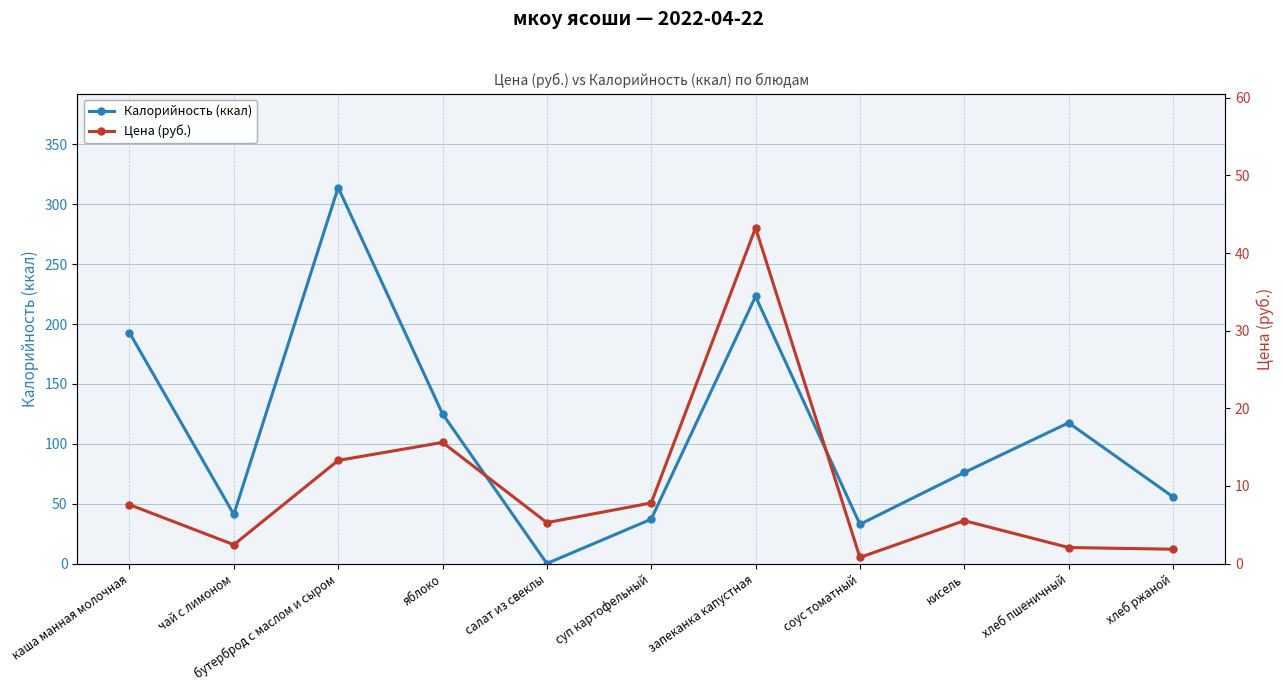

Is this an area chart (filled region under the line)?

No